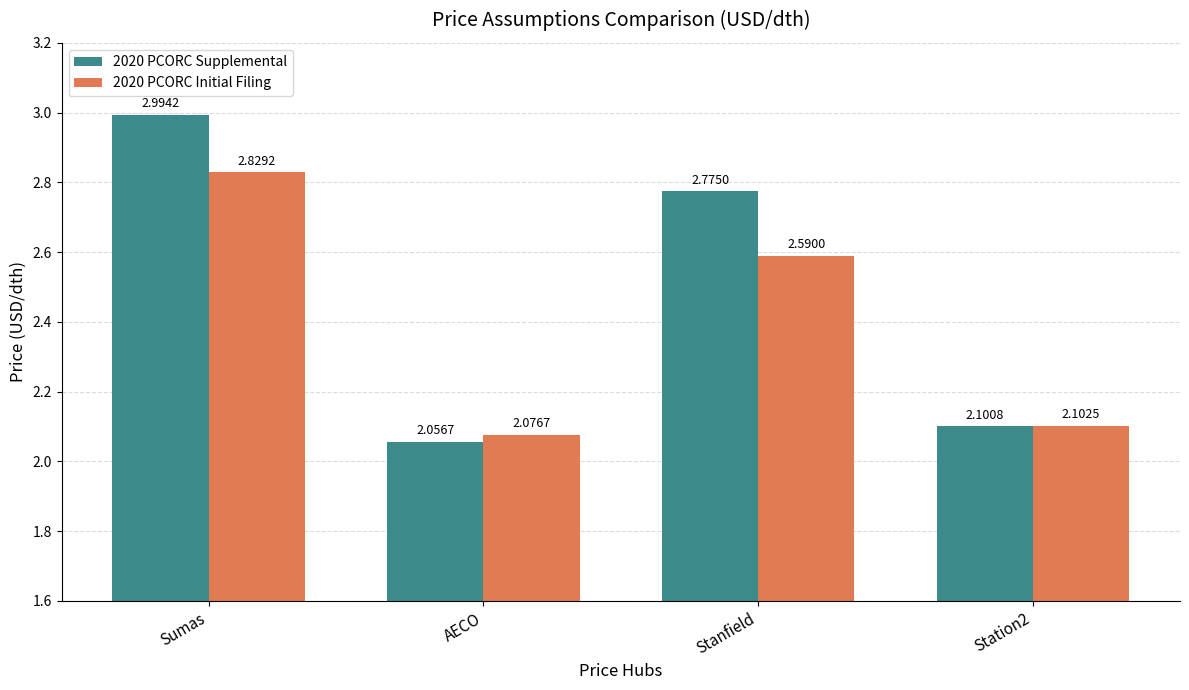

What is the sum of the 2020 PCORC Initial Filing values at Stanfield and Station2?

4.7